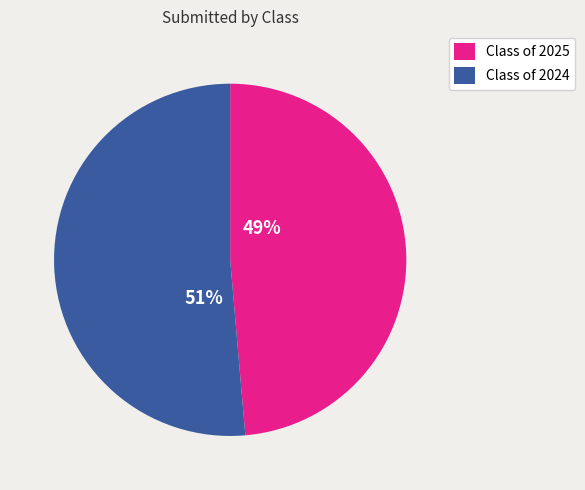

To the nearest percent, what percentage of the pie is Class of 2025?

49%